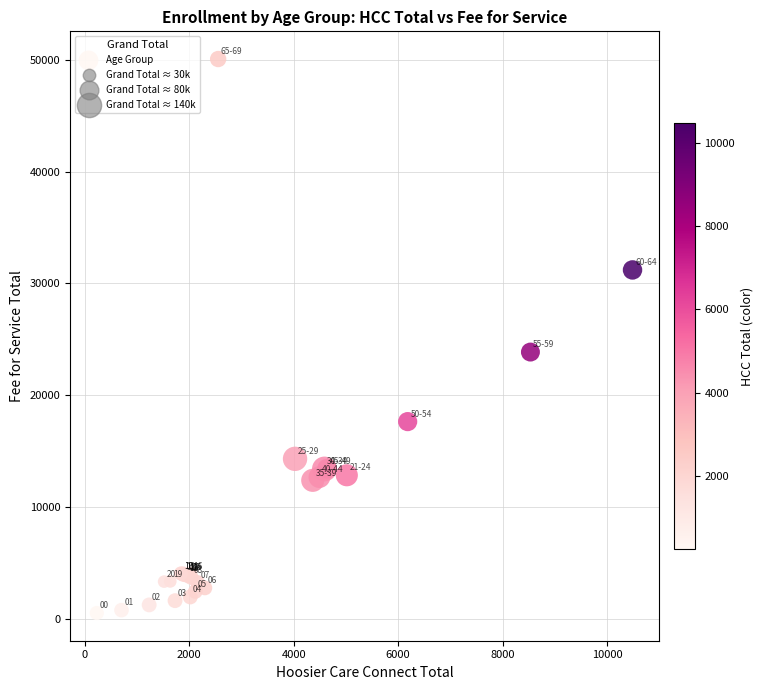

What Y value in the scatter plot is closest to 25296?

23863